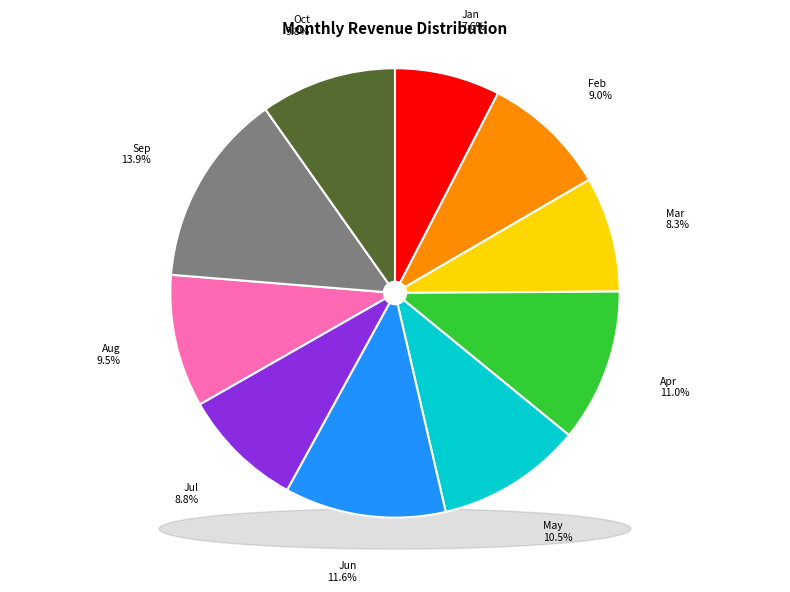

To the nearest percent, what is the combined percentage of Mar and May?

19%